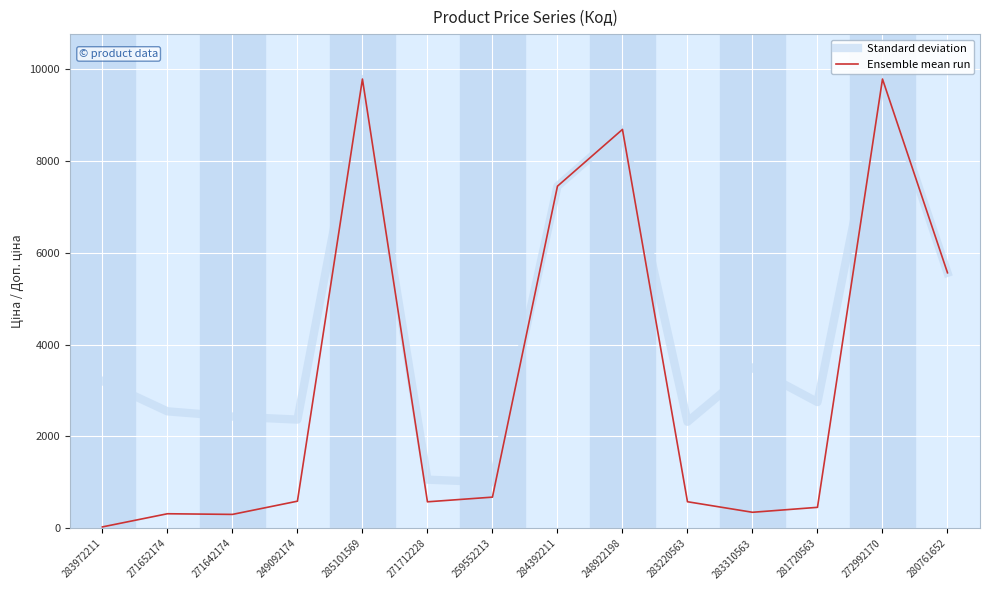

The Standard deviation series shows 2319.2 at 283220563. True or false?

True